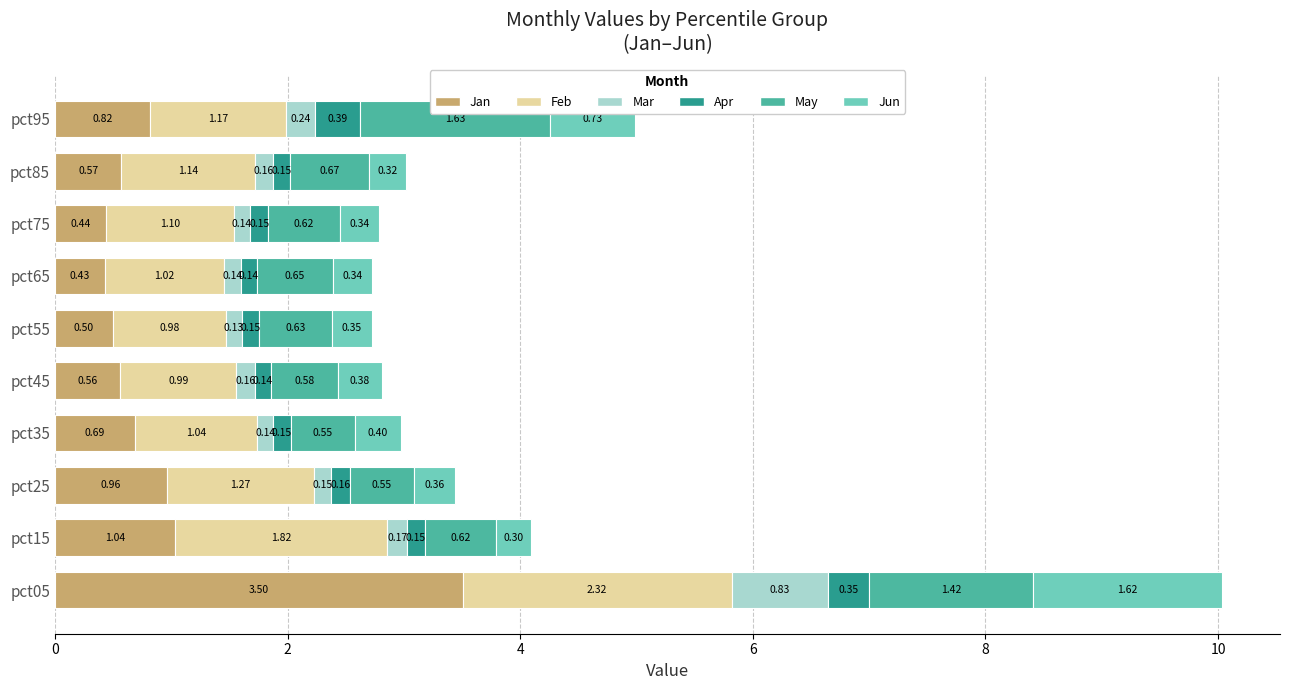

At which category is the sum across all series the highest?

pct05